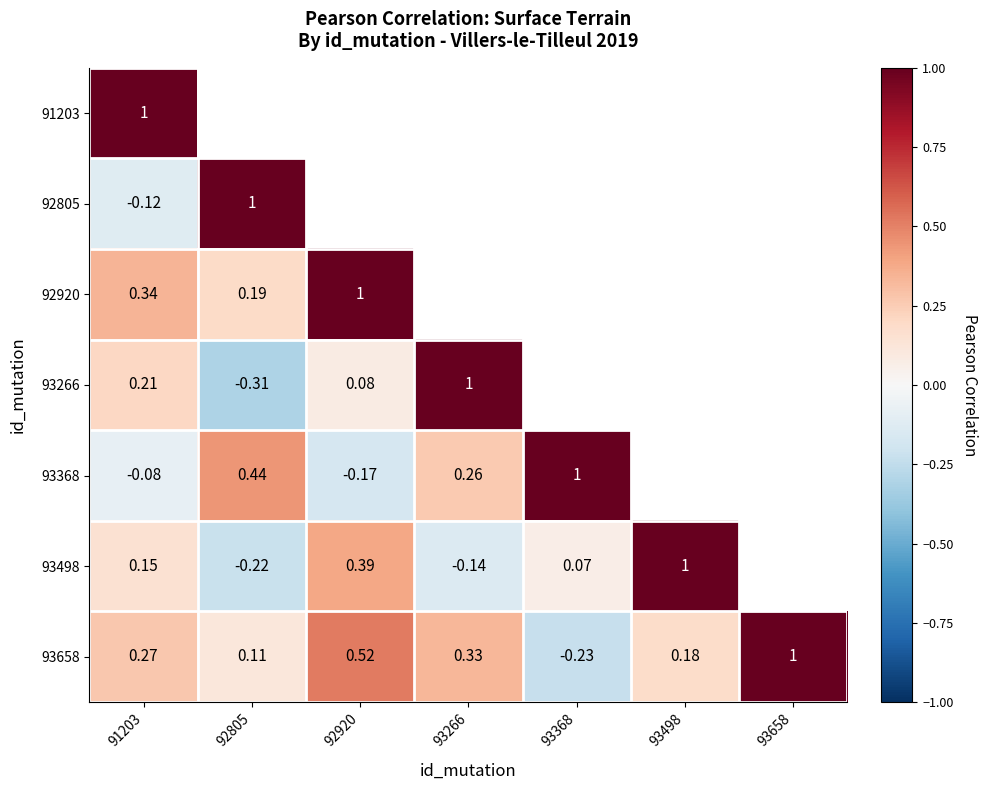

Is the value of 93266 at 92805 greater than the value of 92920 at 92805?

No